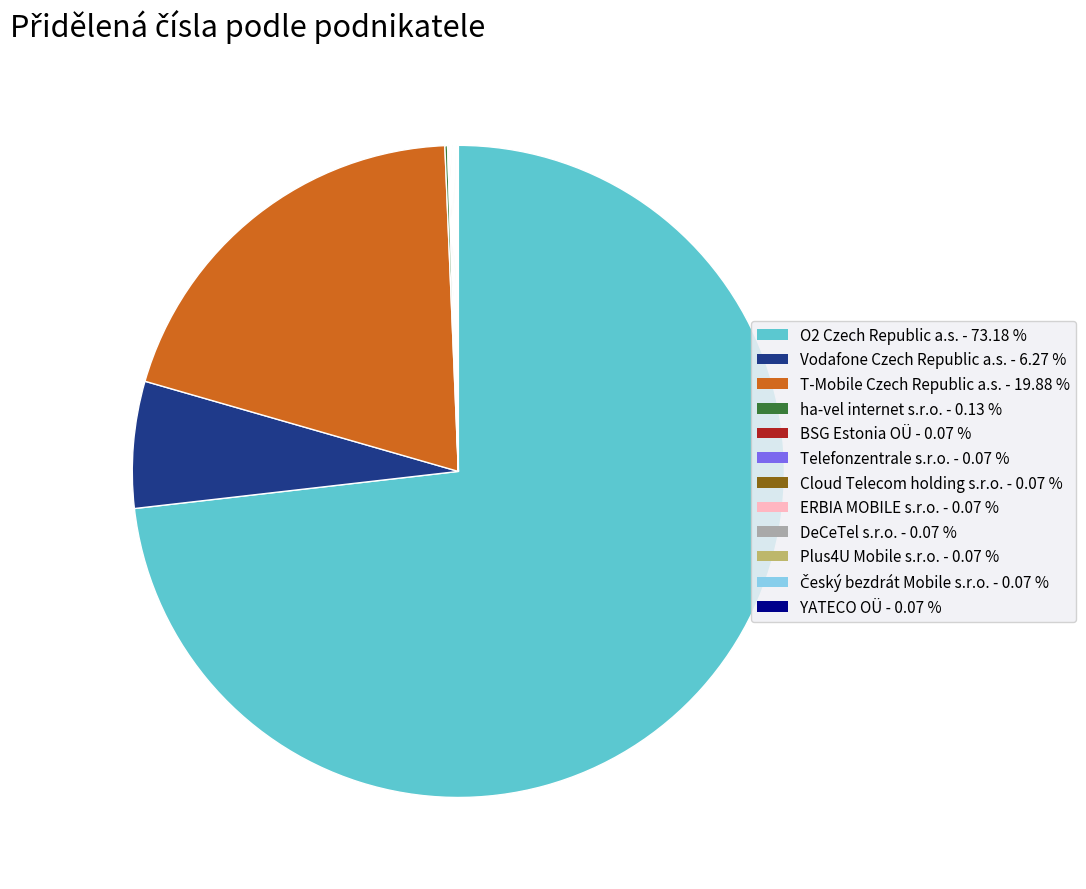

Which has a higher value, T-Mobile Czech Republic a.s. or O2 Czech Republic a.s.?

O2 Czech Republic a.s.